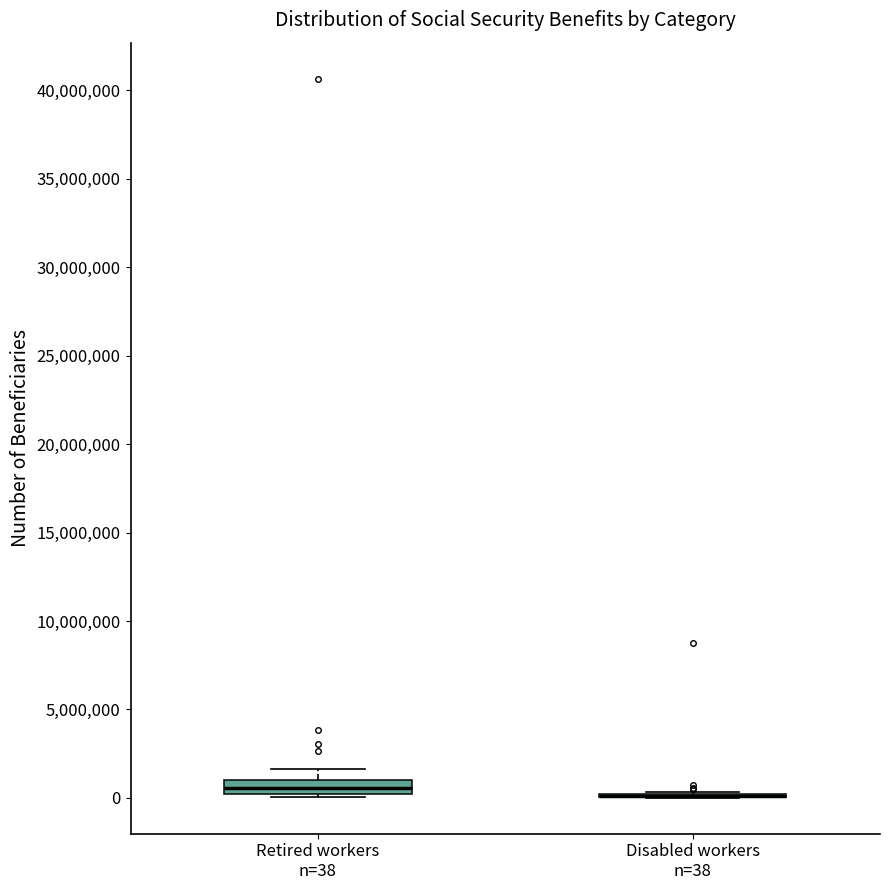

Reading left to right, transcribe this box plot: for each box, give where its median line is, the range the box spans, and where its two whiskers end, as read against the y-axis. The values are not printed on the chart, so give them approximately, as read against the axis.

Retired workers n=38: median 500000, box 0 to 1000000, whiskers 0 (just below the box's lower edge) to 1500000
Disabled workers n=38: box collapsed to a line at 0, whiskers 0 to 500000